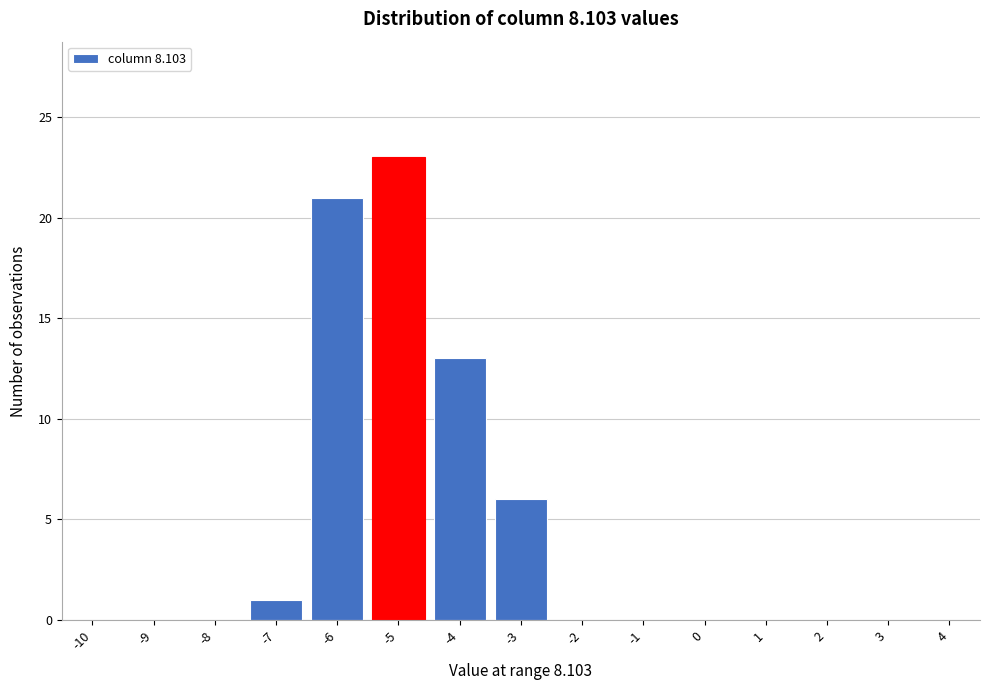

Reading left to right, extract all data points from this chart.

-10=0	-9=0	-8=0	-7=1	-6=21	-5=23	-4=13	-3=6	-2=0	-1=0	0=0	1=0	2=0	3=0	4=0